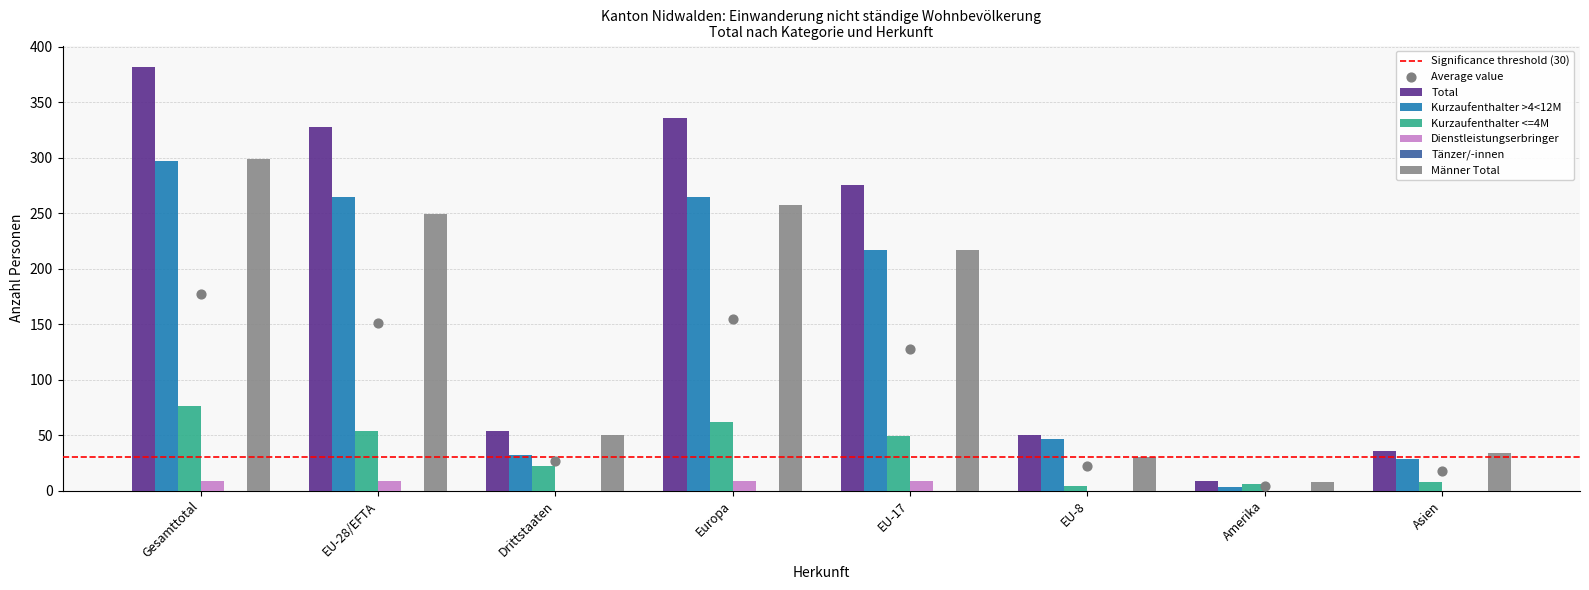

Is the value of Total at Drittstaaten greater than the value of Kurzaufenthalter <=4M at Asien?

Yes